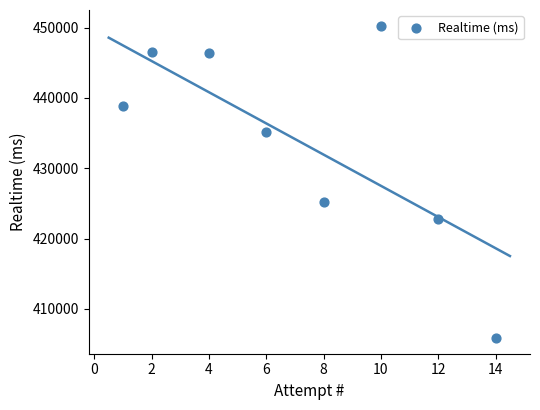

What Y value in the scatter plot is closest to 428062?

425215